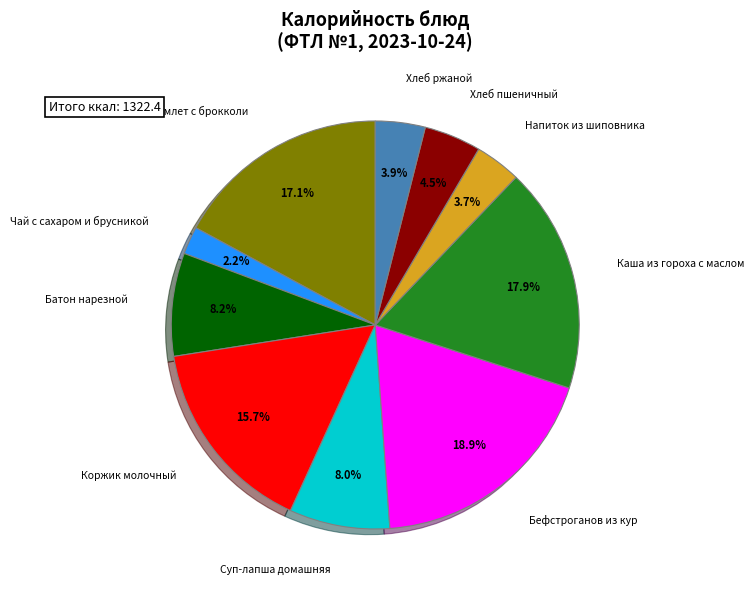

Does any single category account for the majority?

No